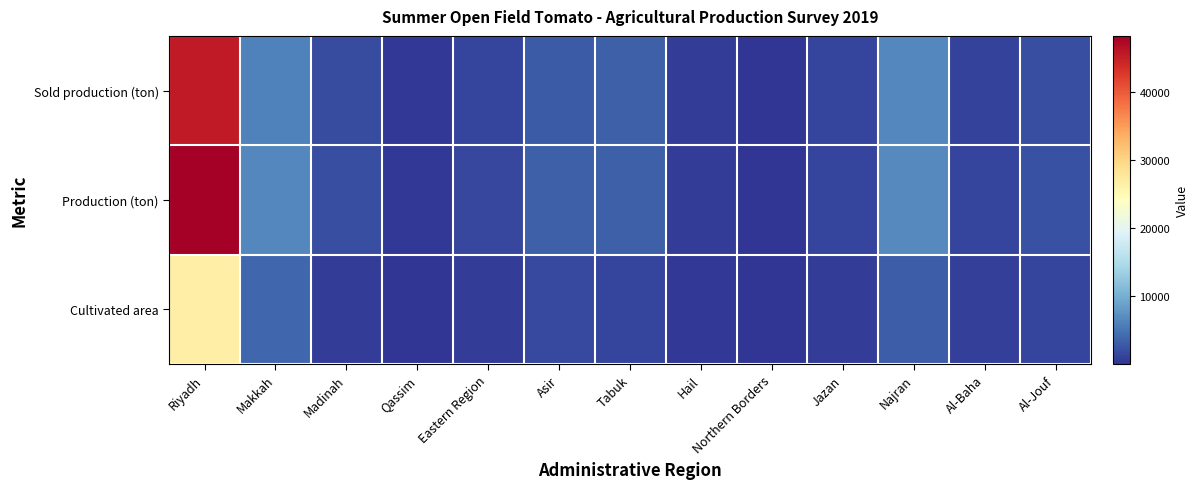

At Al-Jouf, list the series in order from smallest to largest.

Cultivated area, Sold production (ton), Production (ton)